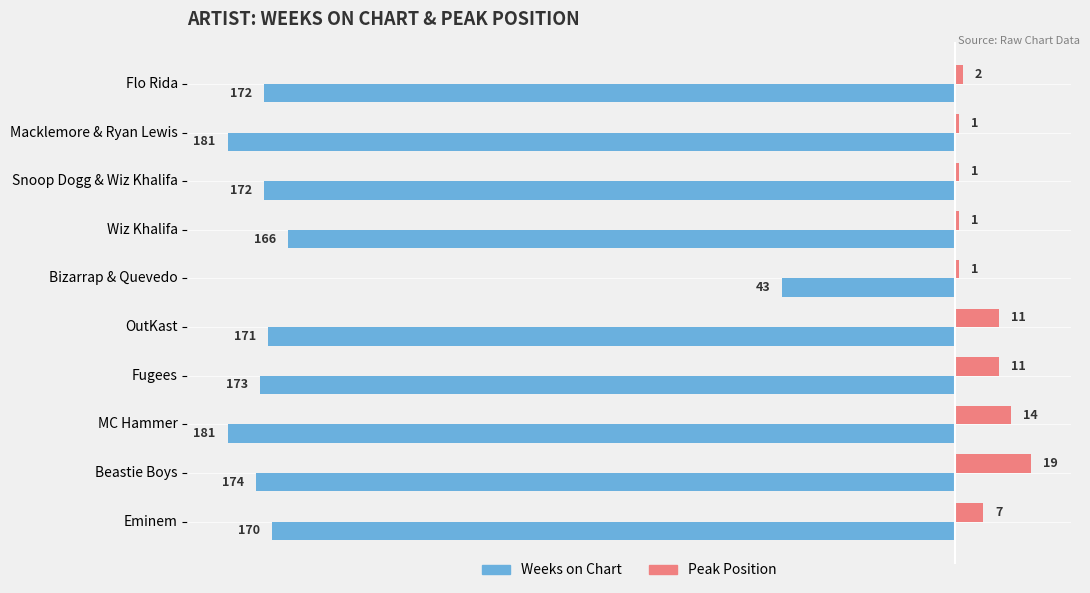

What is the minimum value shown in the chart?

-181